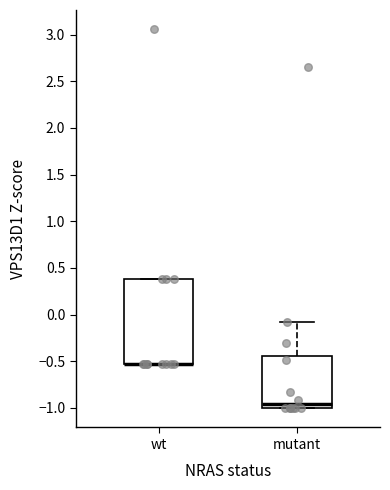

Reading left to right, transcribe this box plot: for each box, give where its median line is, the range the box spans, and where its two whiskers end, as read against the y-axis. The values are not printed on the chart, so give them approximately, as read against the axis.

wt: median -0.50 (drawn on the box's lower edge), box -0.50 to 0.40, whiskers -0.50 to 0.40
mutant: median -0.95, box -1.00 to -0.45, whiskers -1.00 to -0.10